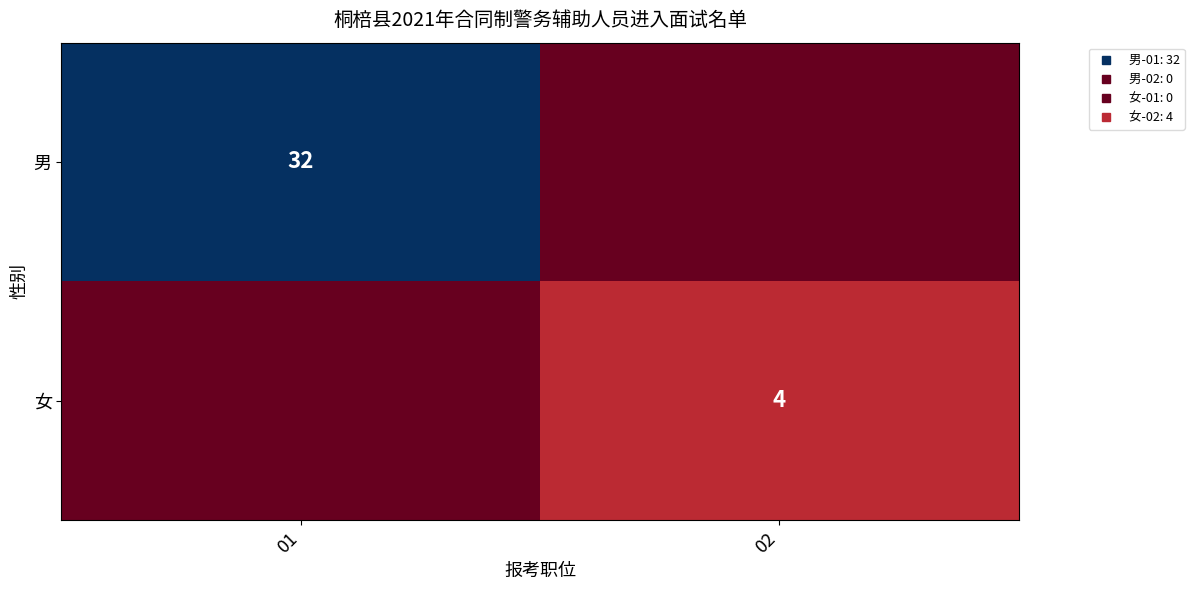

Is the value of 男 at 01 greater than the value of 女 at 01?

Yes